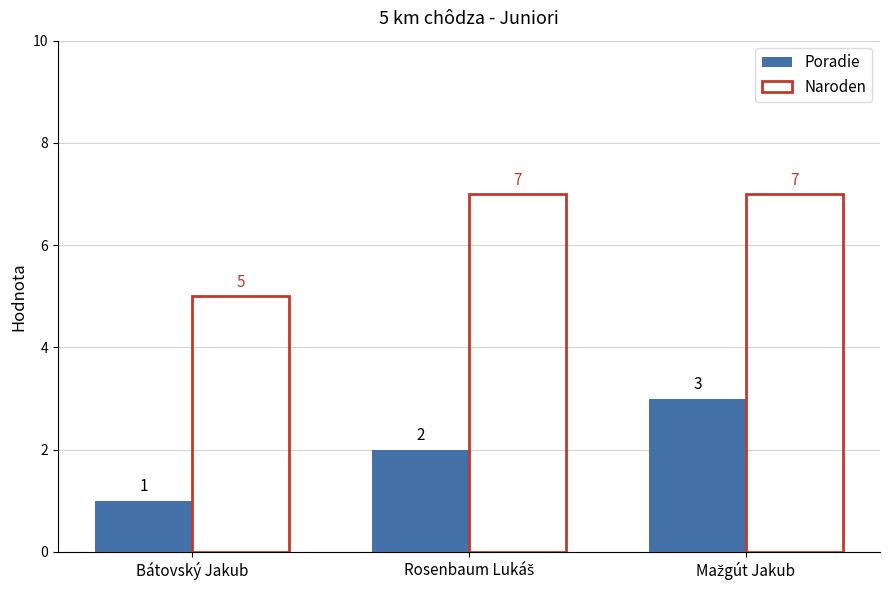

What is the average value of the Naroden series?

6